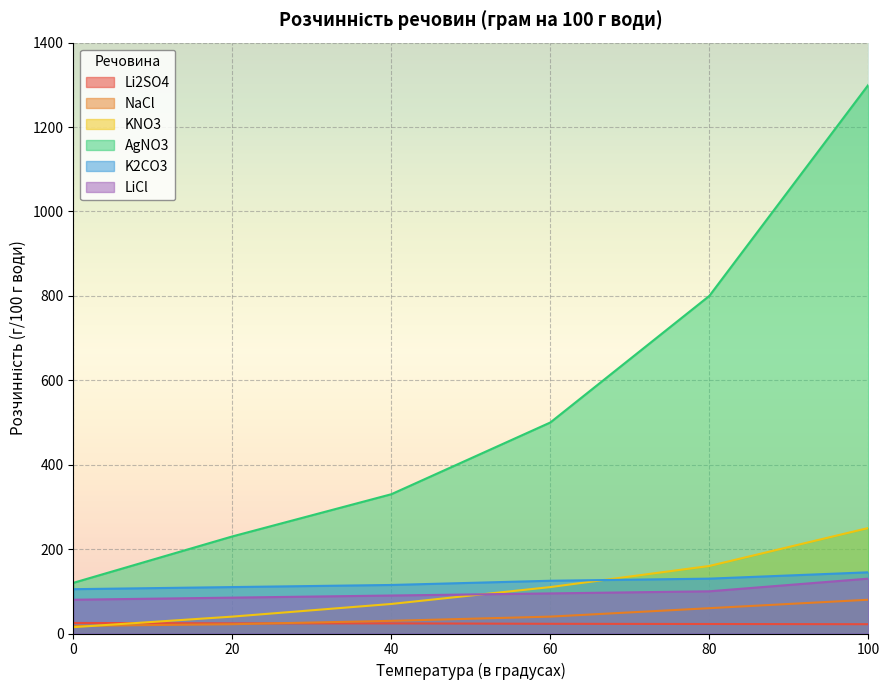

True or false: K2CO3 and KNO3 cross at least once.

True